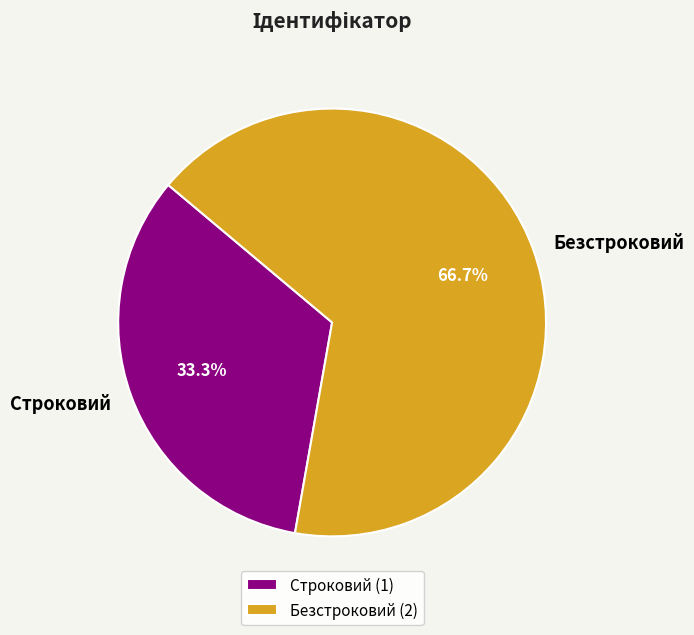

The Строковий slice represents 24% of the pie. True or false?

False